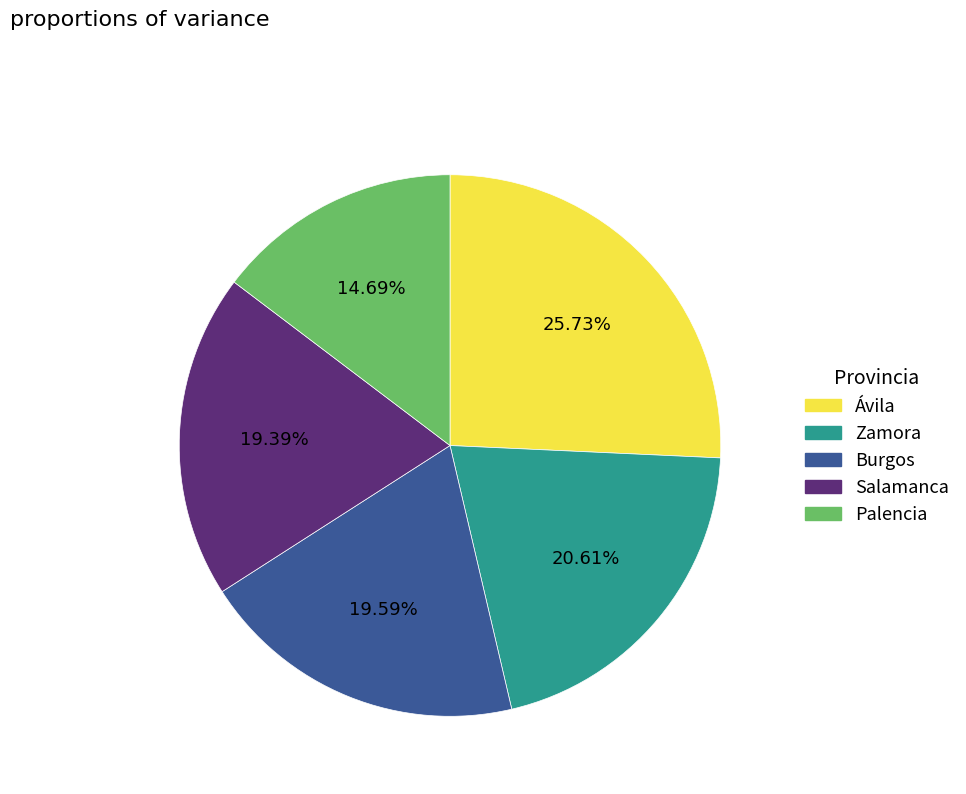

To the nearest percent, what is the difference between the largest and smallest slice percentages?

11%